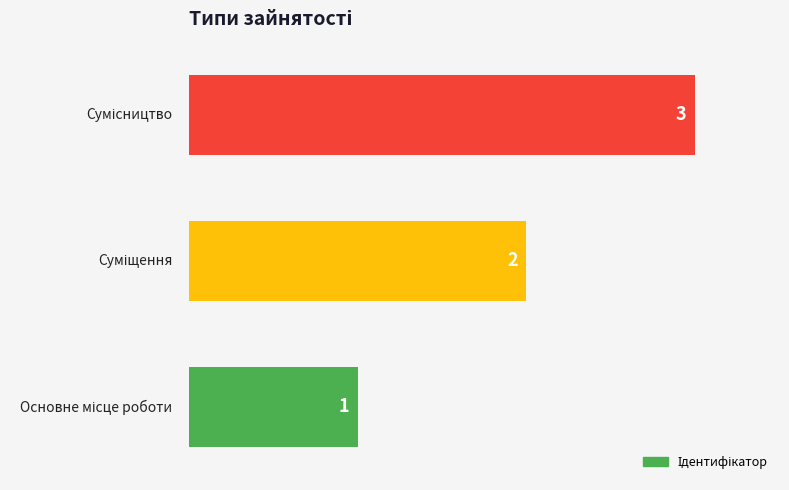

Count the values in the range 1 to 3.

3